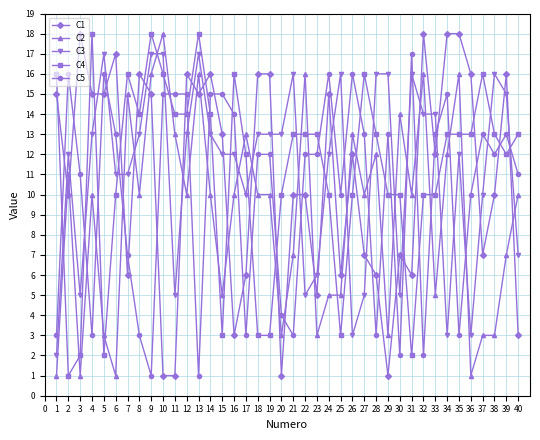

What is the difference between the maximum and second lowest values in the C5 series?

16